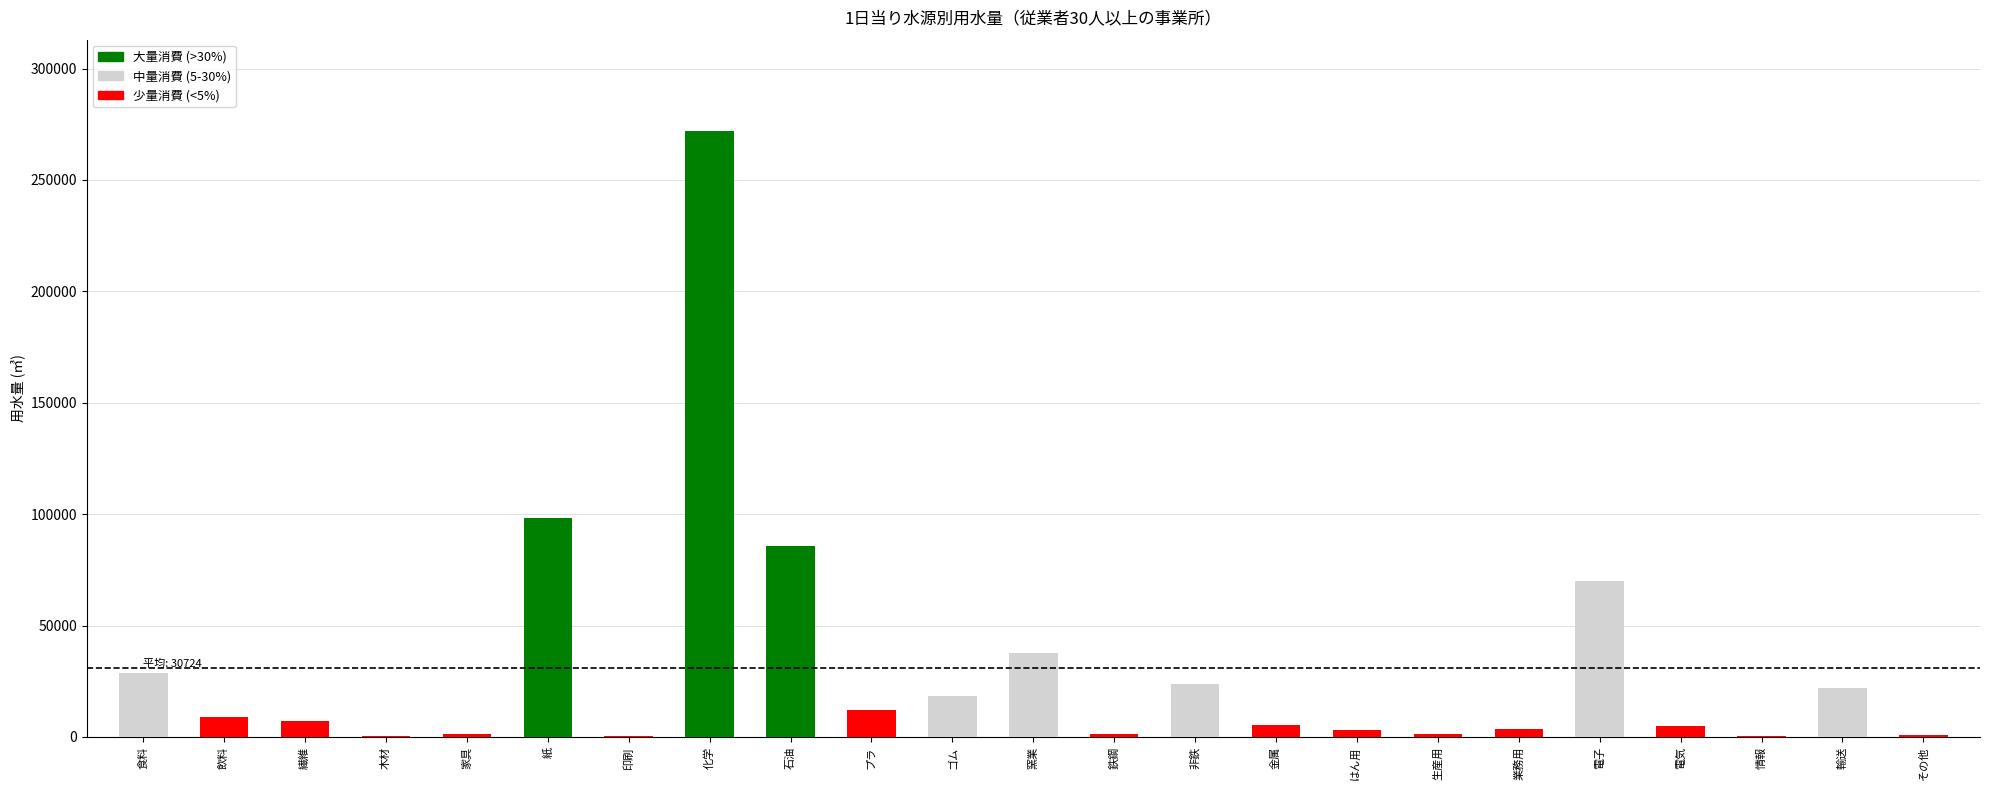

What is the sum of all values?

706662